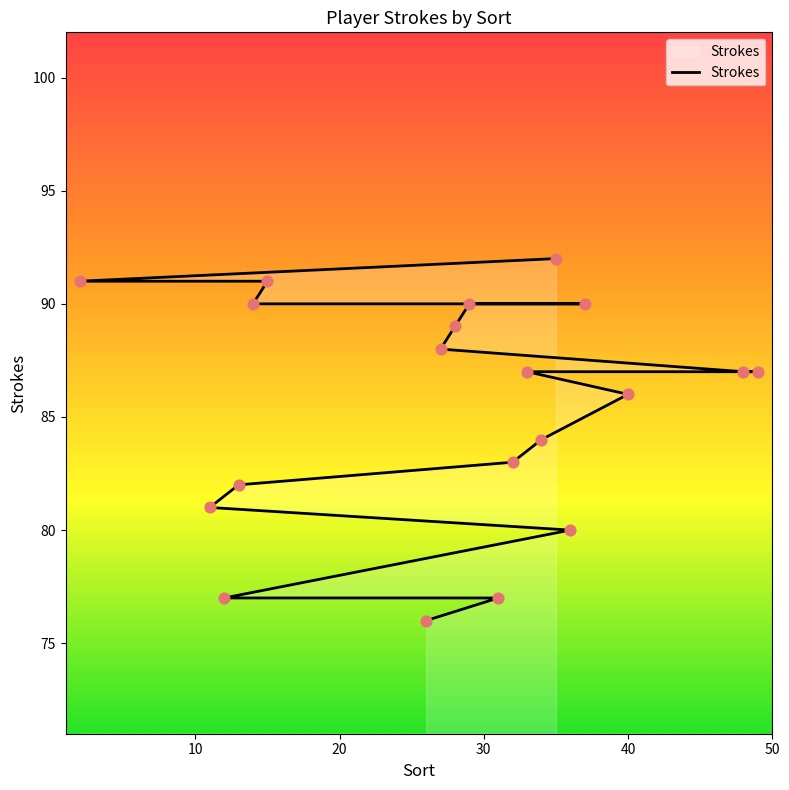

Between 31 and 48, which is larger?

48